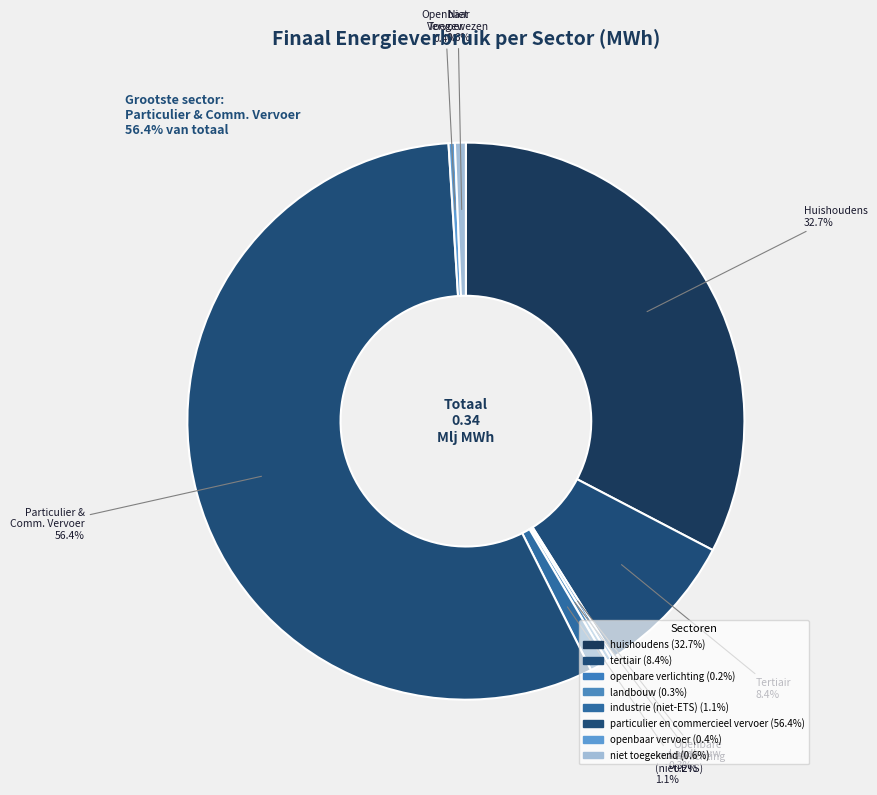

What percentage do tertiair and openbare verlichting together represent?

8.6%